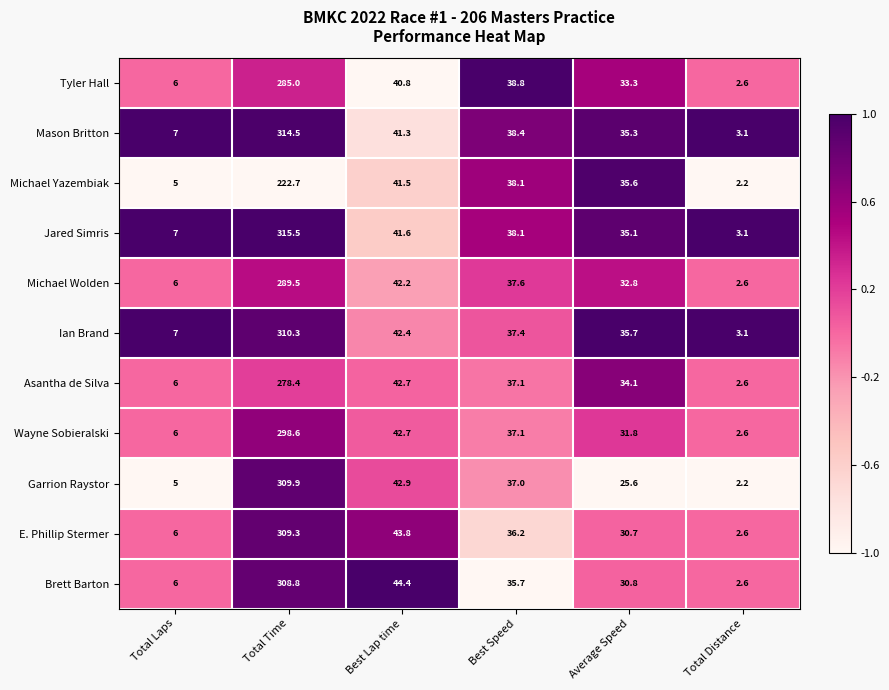

At which label does Tyler Hall first exceed 38?

Total Time